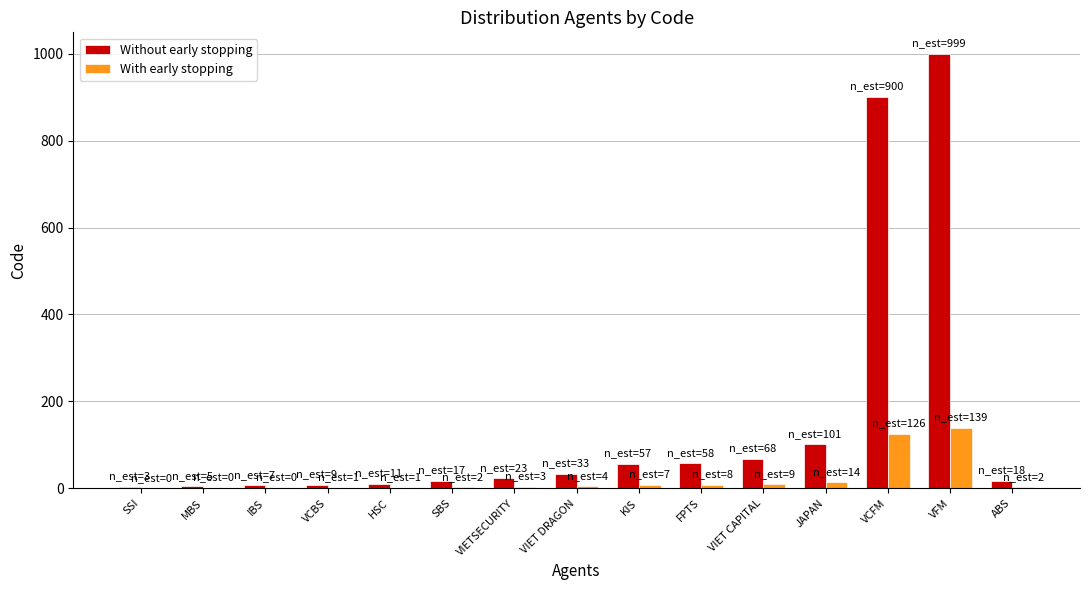

What is the highest value of the With early stopping series?

139.9